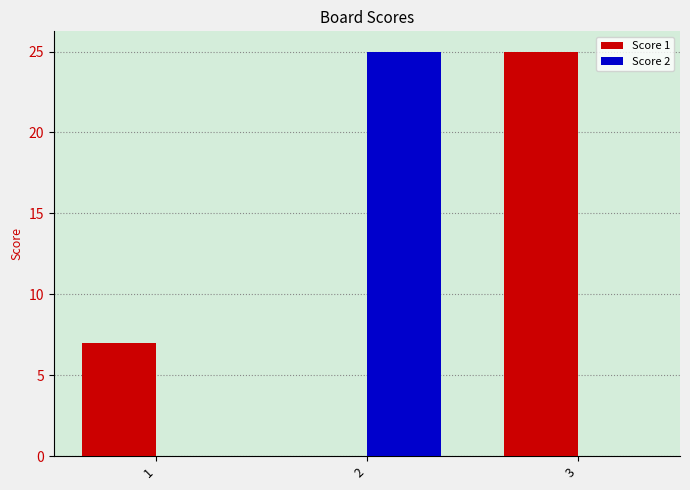

What value does the Score 1 series have at 3, to the nearest 5?

25